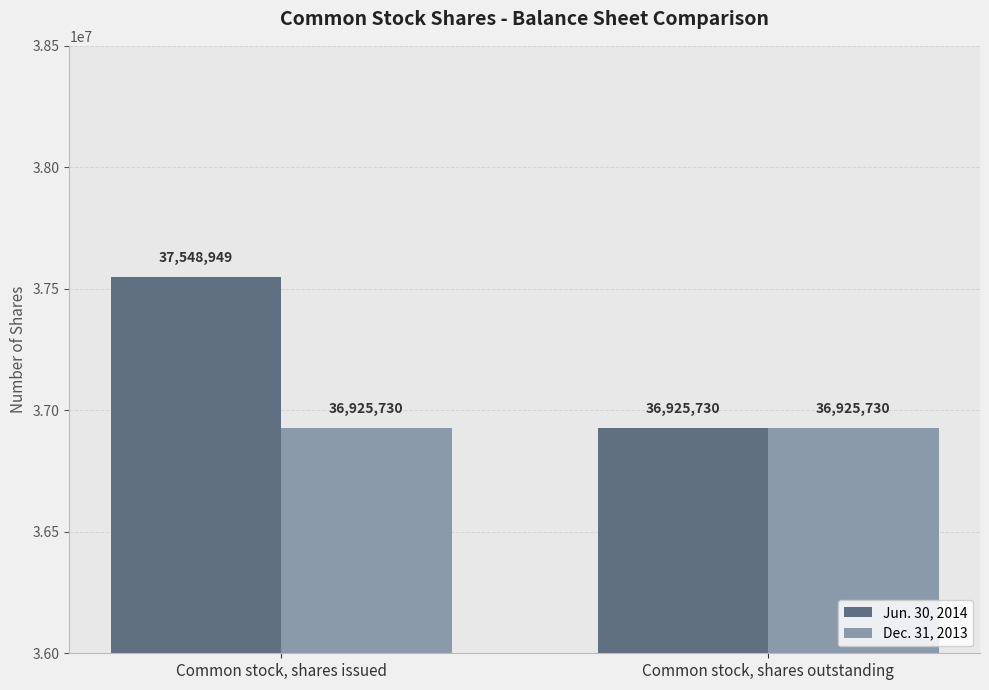

Reading left to right, what are all the values shown in this chart?

Jun. 30, 2014: Common stock, shares issued=37548949	Common stock, shares outstanding=36925730
Dec. 31, 2013: Common stock, shares issued=36925730	Common stock, shares outstanding=36925730